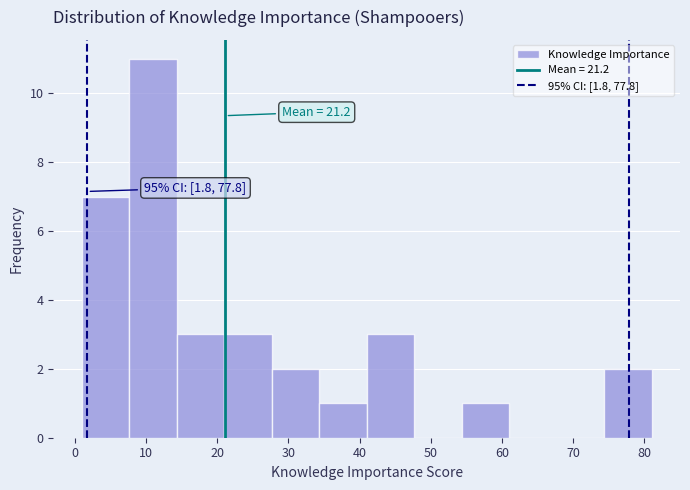

Which range on the x-axis has the tallest bar?

8 to 14